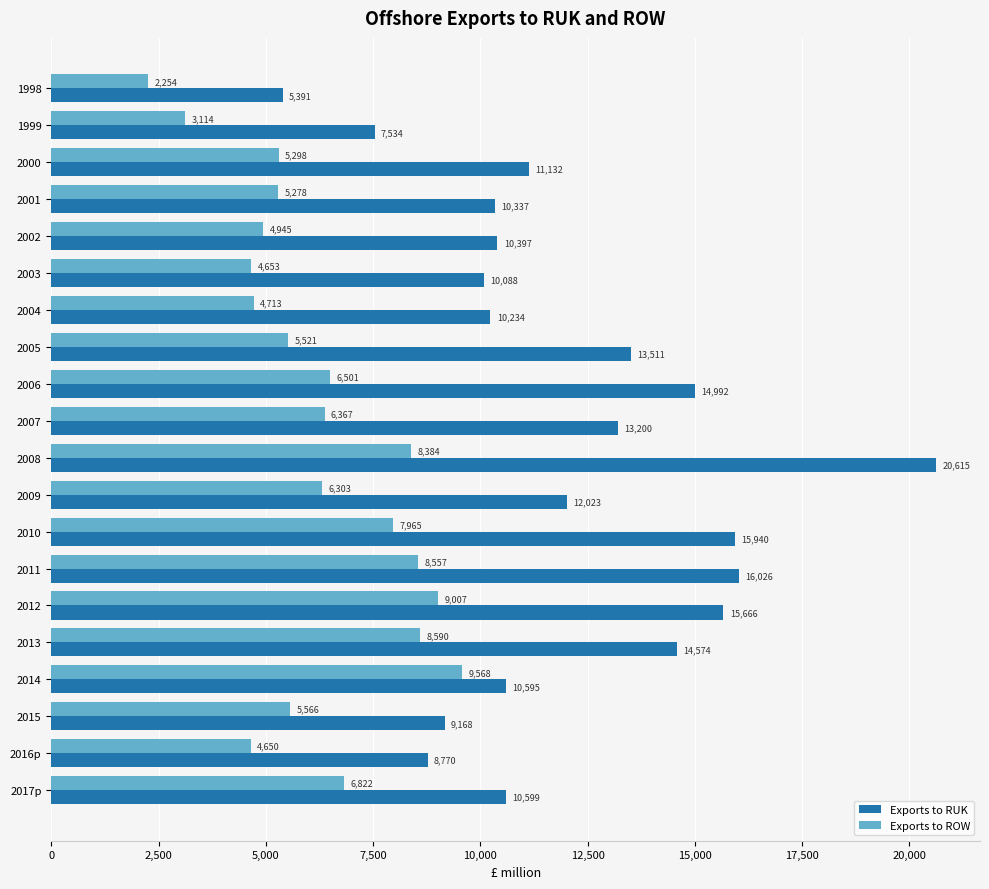

Which series has the largest total across all categories?

Exports to RUK